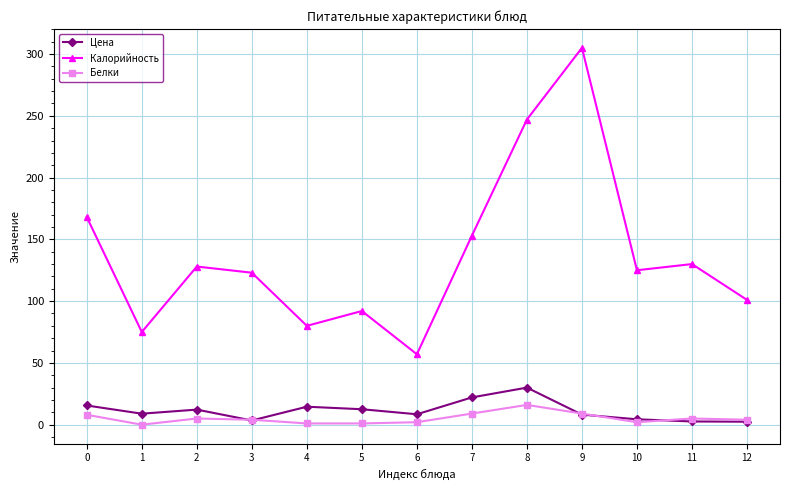

What is the total value across all series at 0?

191.5